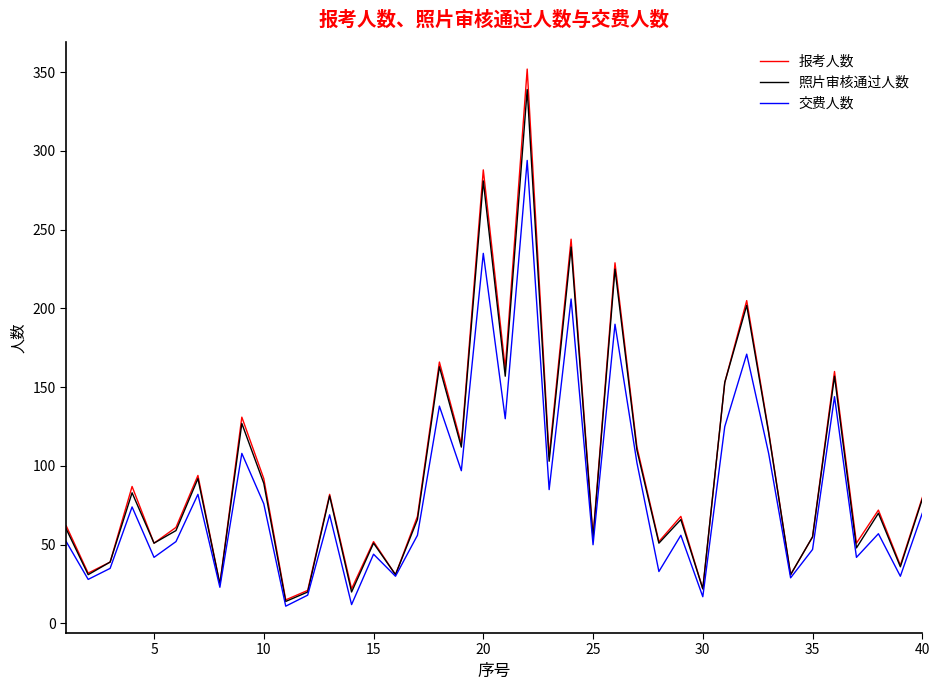

What is the highest value of the 交费人数 series?

294